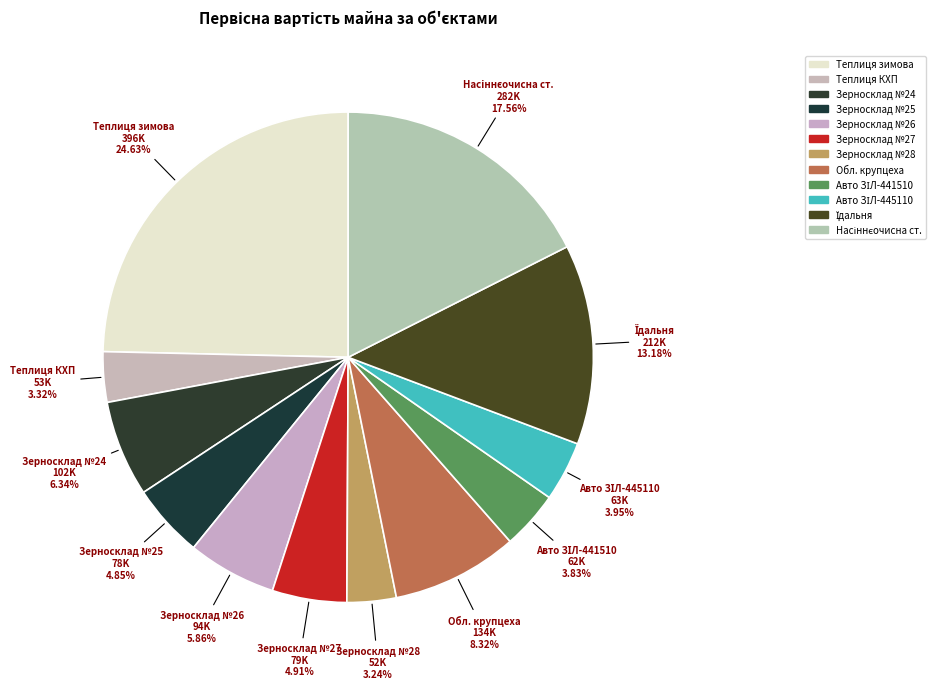

How many slices are in this pie chart?

12